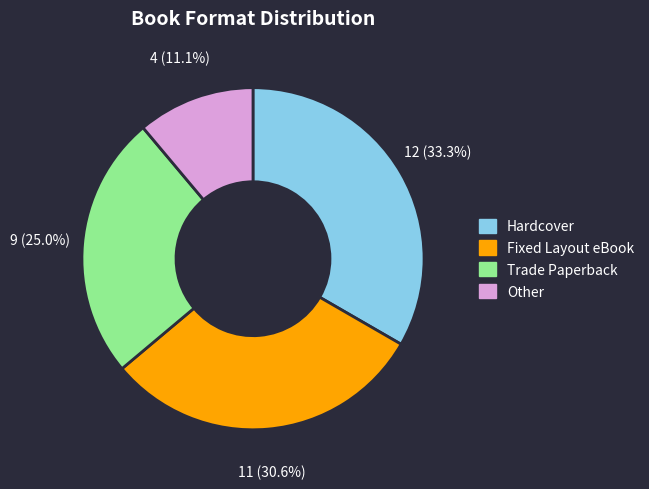

How much of the chart is everything except Fixed Layout eBook?

69.4%